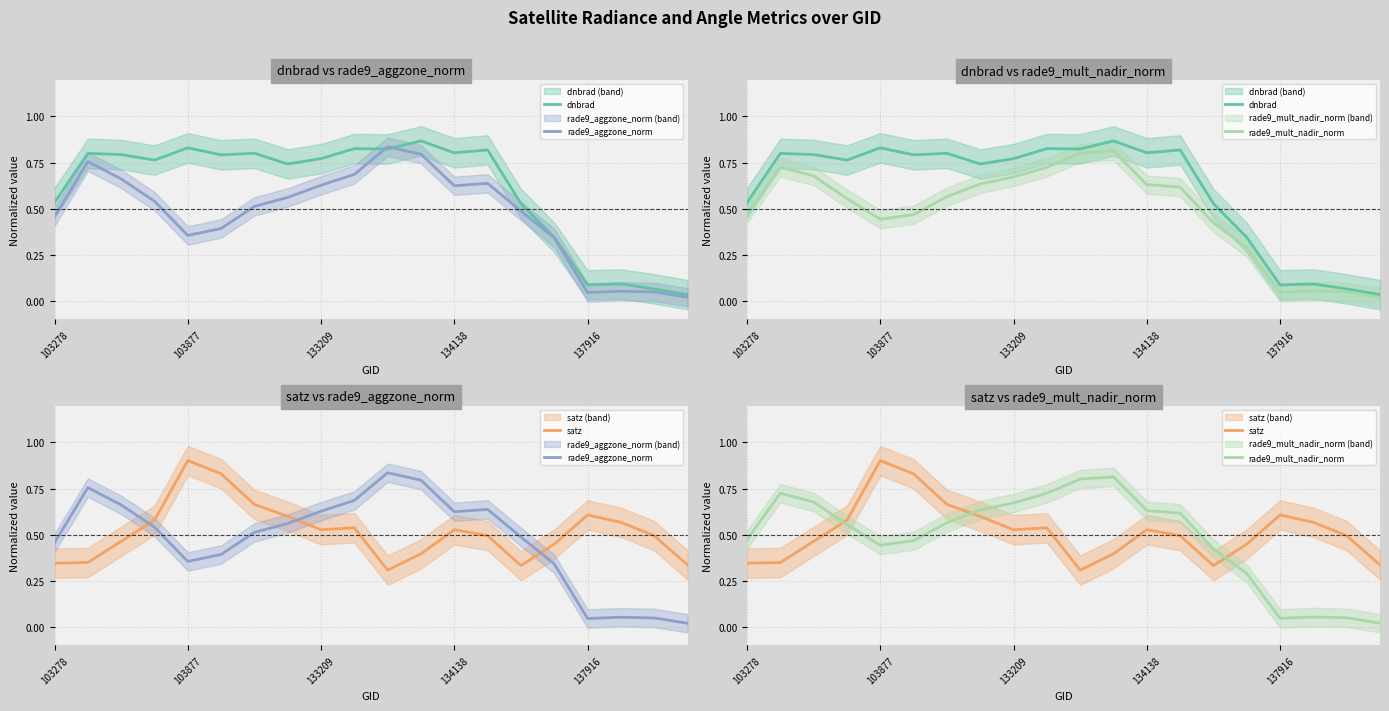

Rank the series at 103278 from lowest to highest value.

satz, rade9_aggzone_norm, rade9_mult_nadir_norm, dnbrad